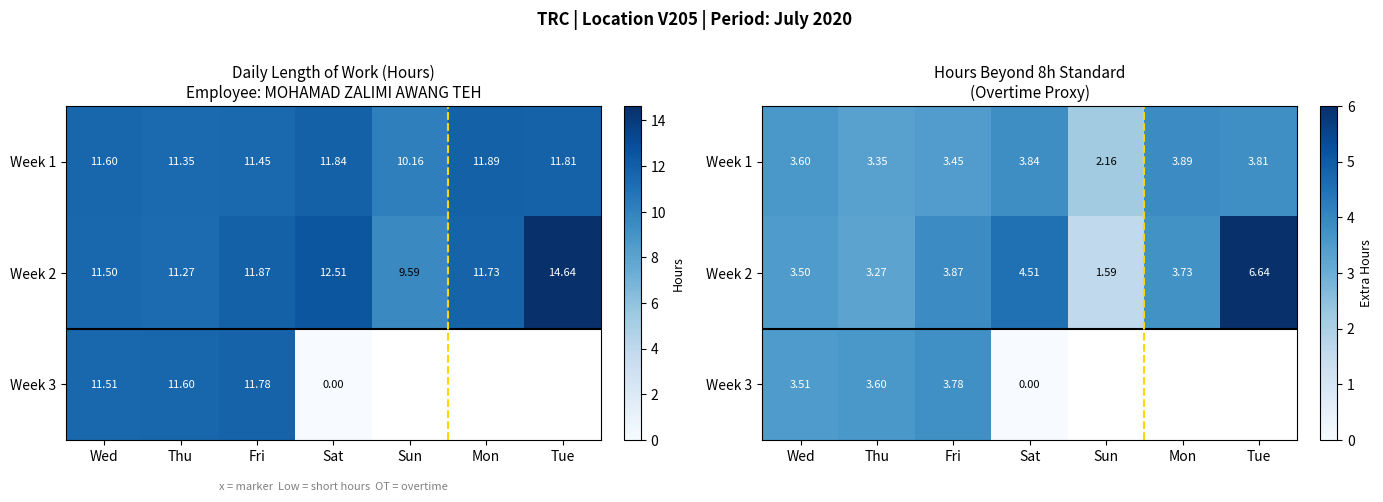

What is the sum of all Week 2 values?

27.1